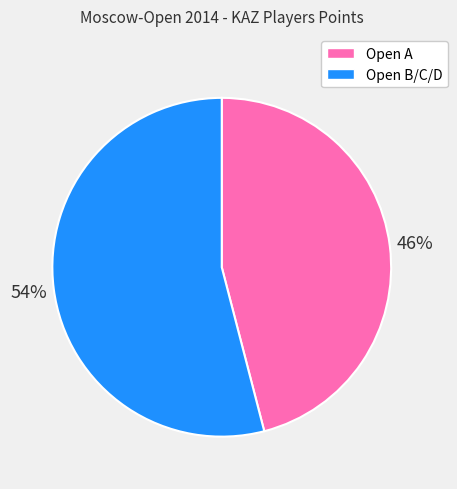

Is there a majority slice in this chart?

Yes